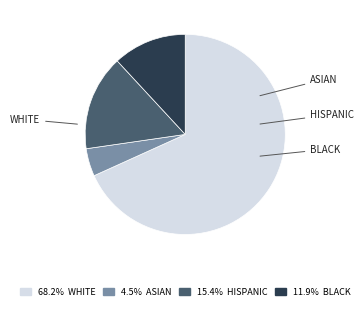

What is the total percentage of ASIAN and WHITE?

72.7%